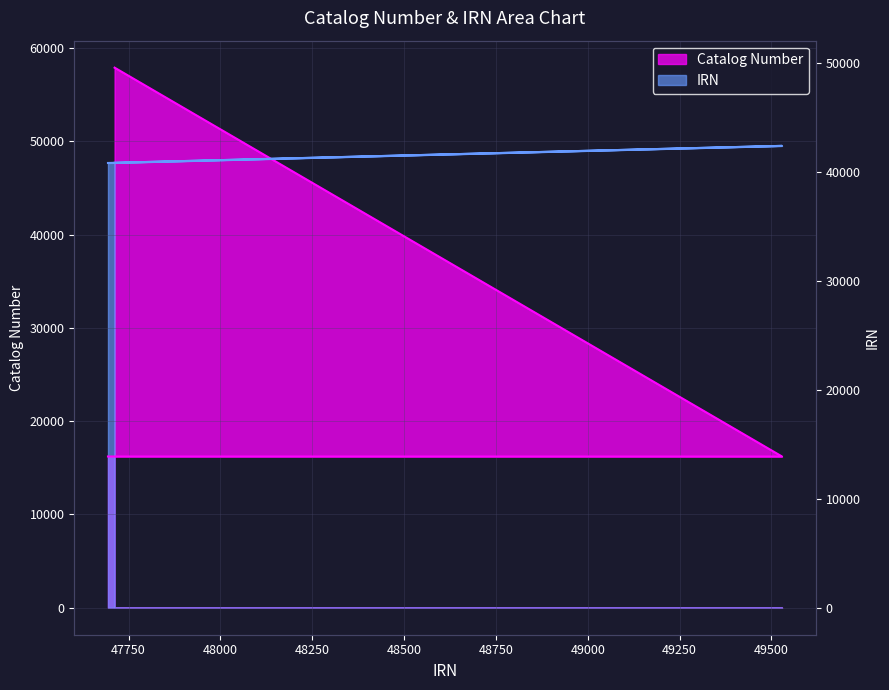

What is the difference between the Catalog Number values at f534acf8 and 8abf269d?

41701